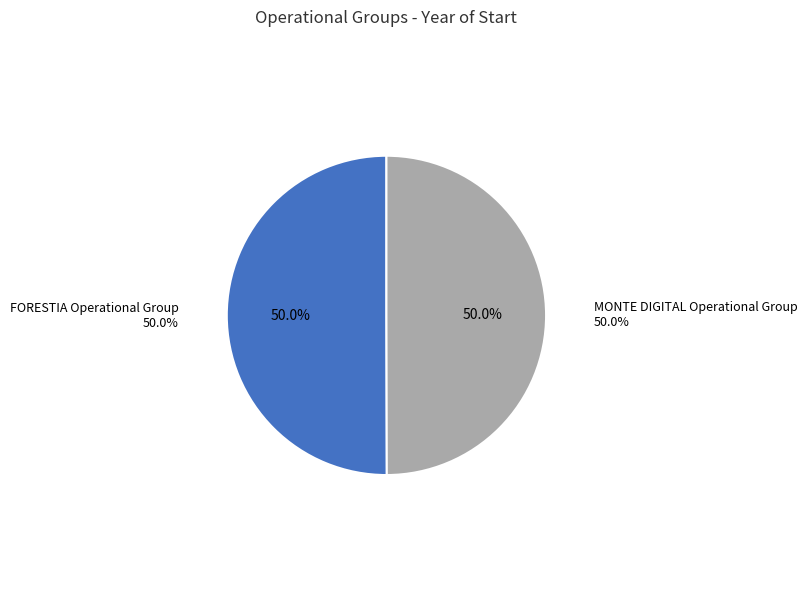

Does FORESTIA Operational Group represent more than half of the total?

Yes